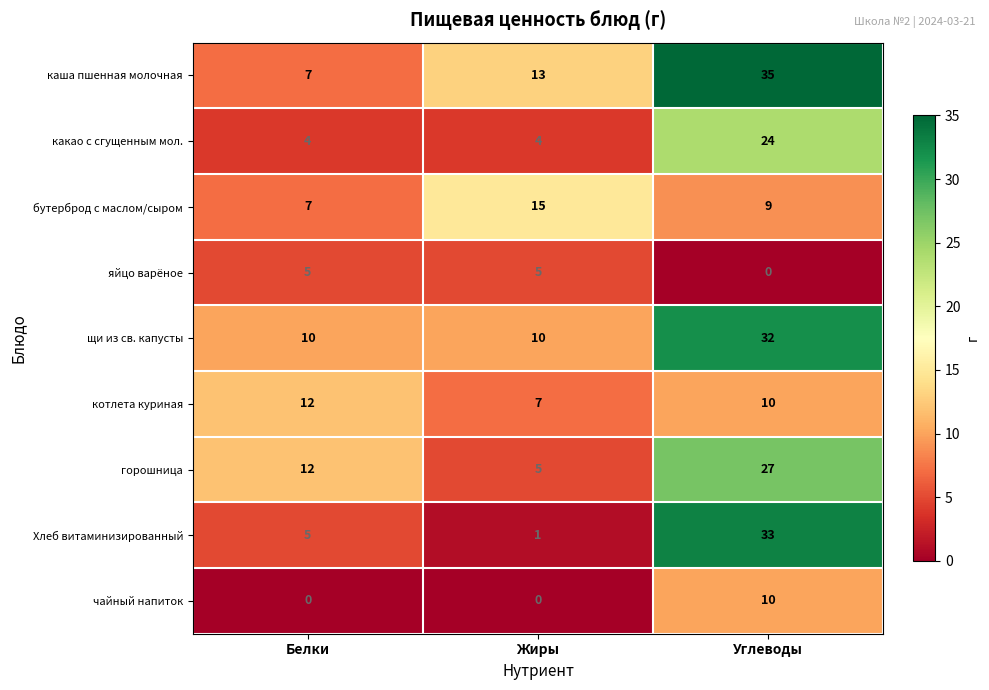

Rank the series by their maximum value, from highest to lowest.

каша пшенная молочная, Хлеб витаминизированный, щи из св. капусты, горошница, какао с сгущенным мол., бутерброд с маслом/сыром, котлета куриная, чайный напиток, яйцо варёное